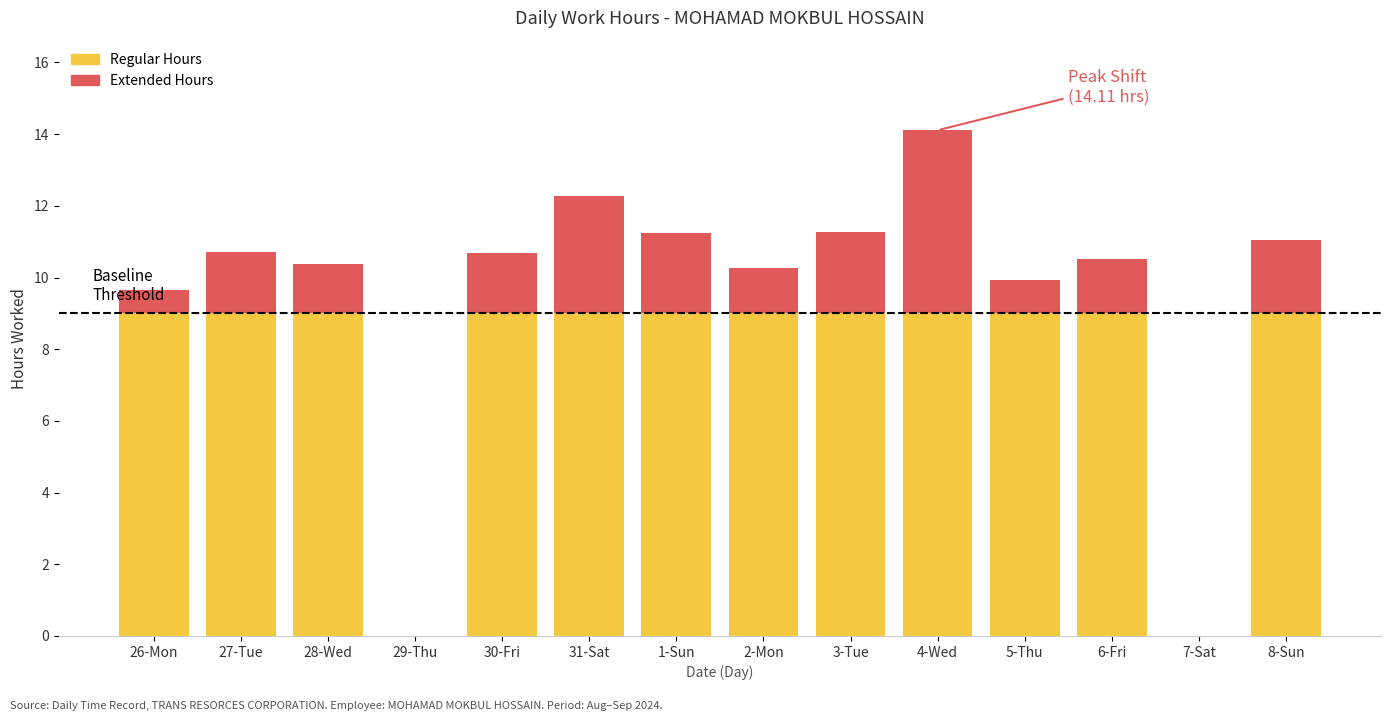

The Regular Hours series shows 12.4 at 26-Mon. True or false?

False